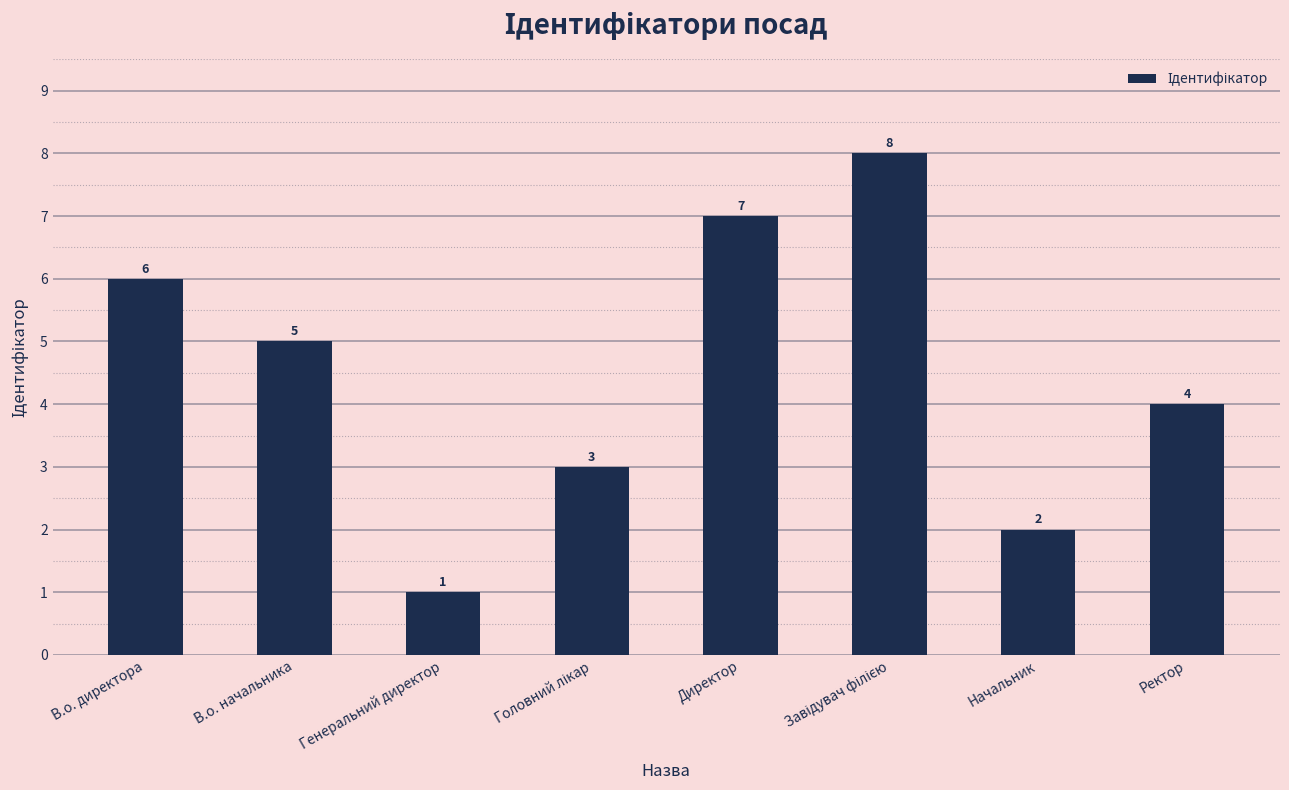

What is the change in value from В.о. начальника to Генеральний директор?

-4